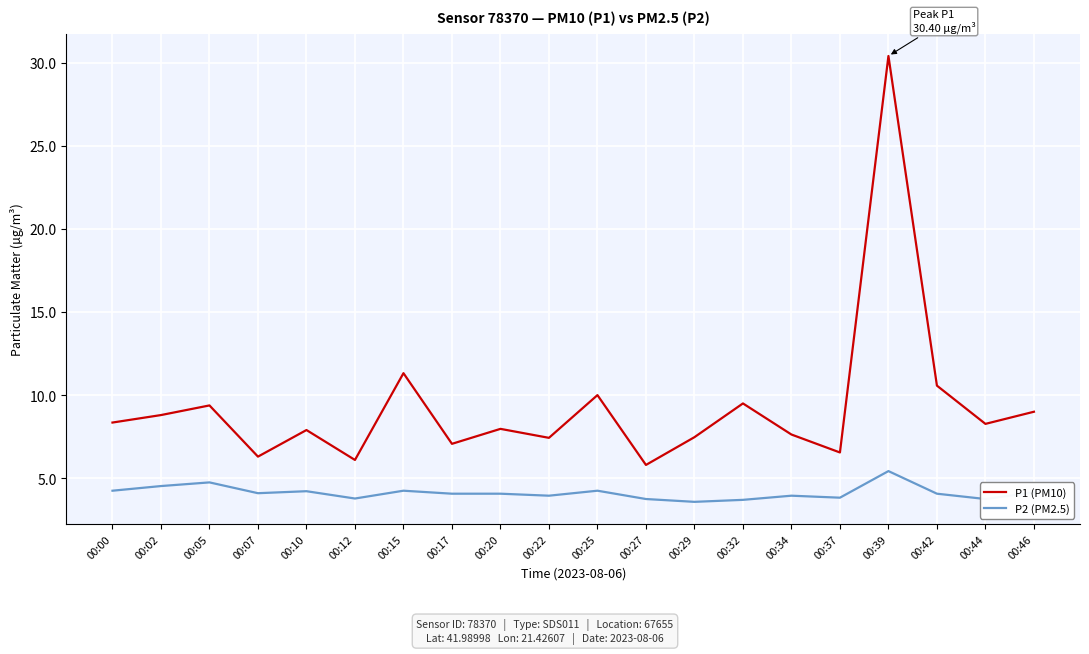

Rank the series by their average value, from lowest to highest.

P2 (PM2.5), P1 (PM10)